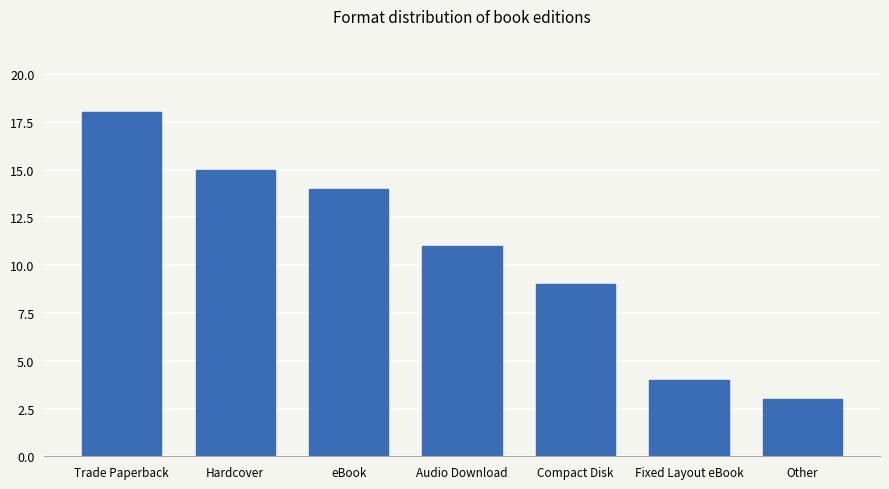

How many data points does each series have?

7